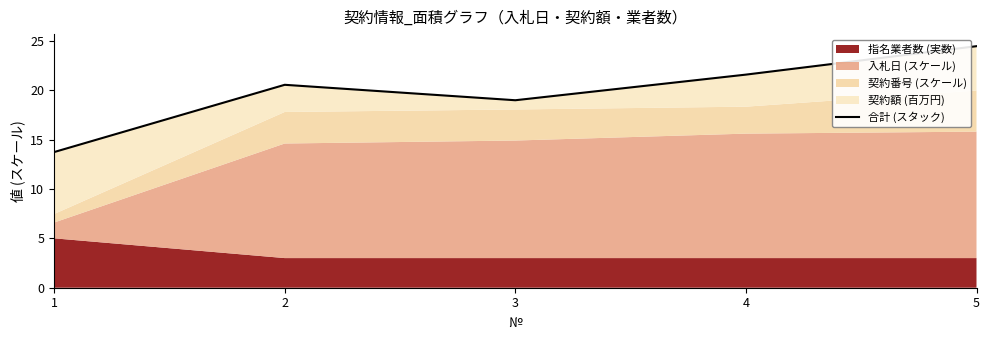

What is the value of the 2nd point from the left?

20.5